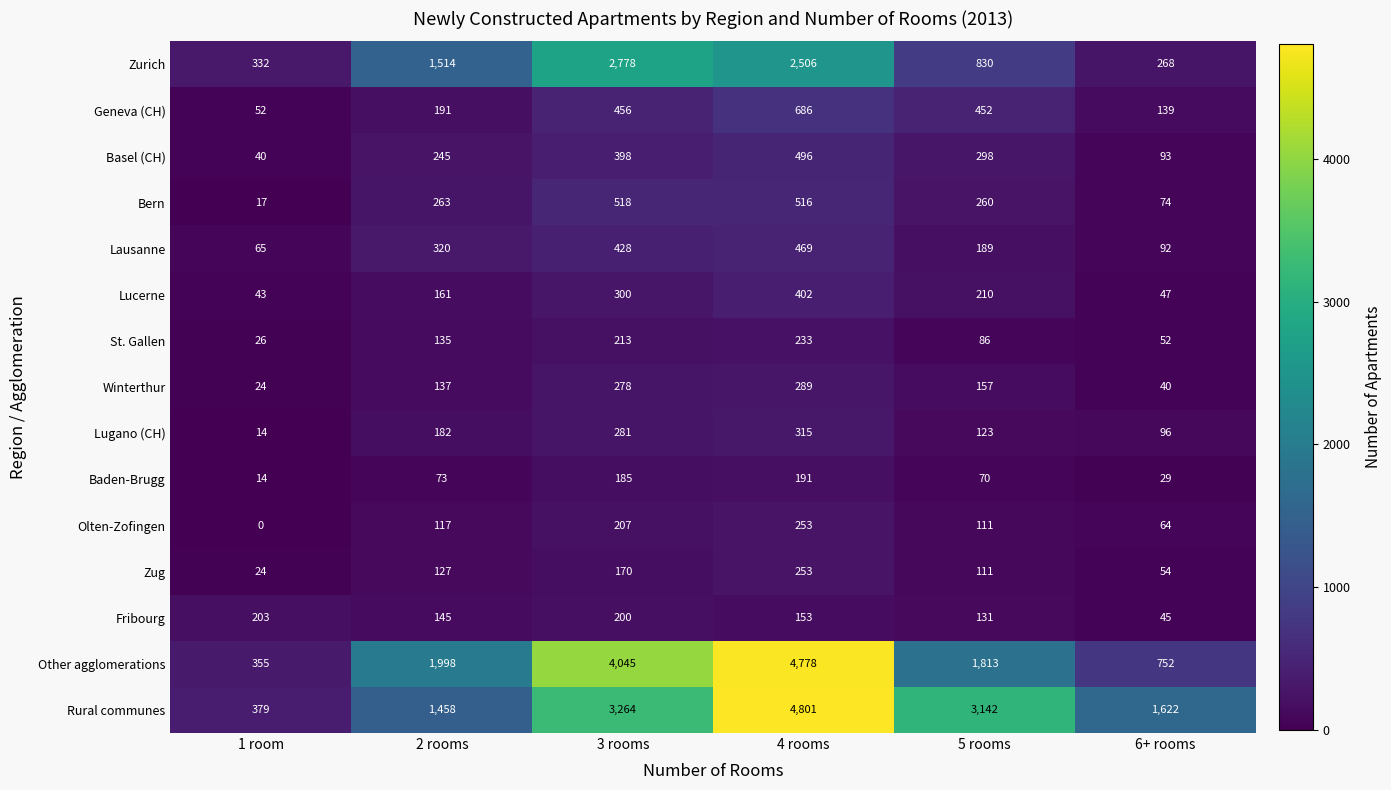

At which category is the sum across all series the highest?

4 rooms